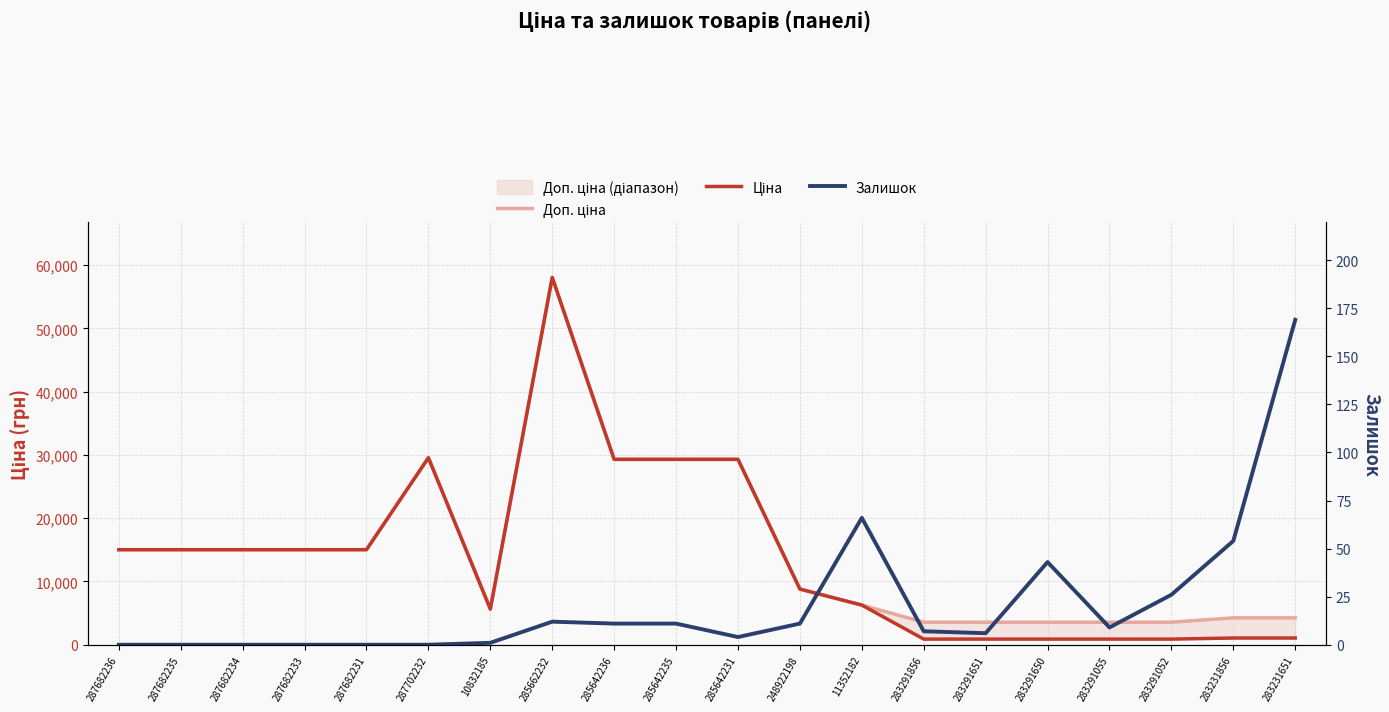

True or false: Ціна has a value of 10884.4 at 285642236.

False